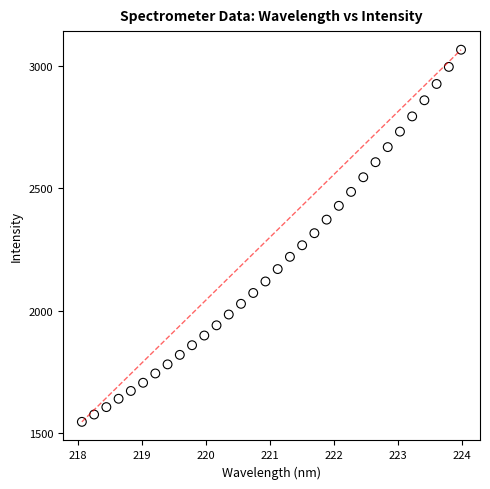

What is the range of Y values (max minus min)?

1518.2